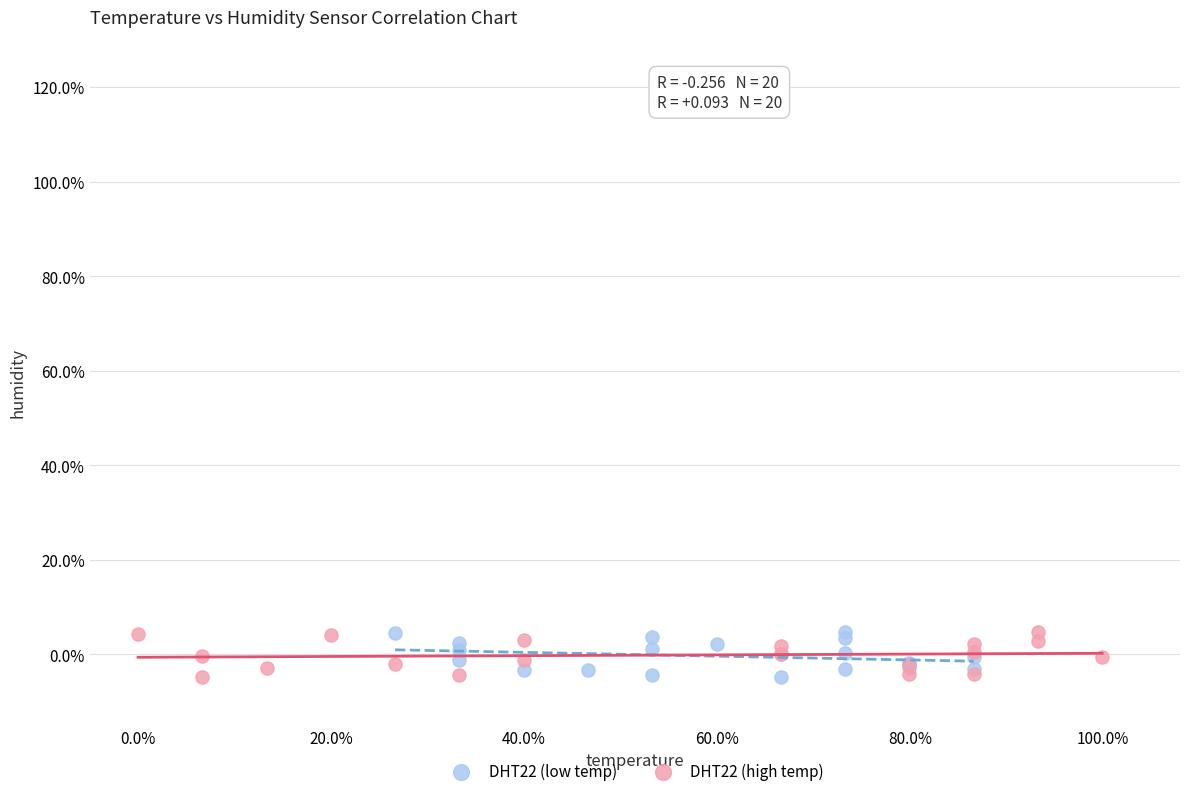

What are all the series names shown in the legend?

DHT22 (low temp), DHT22 (high temp)